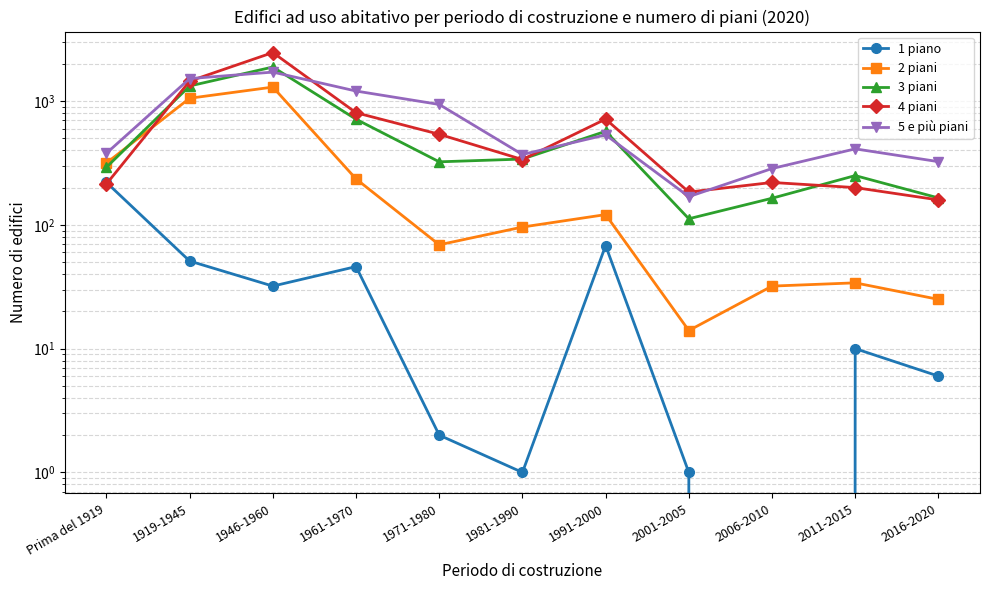

Is this an area chart (filled region under the line)?

No